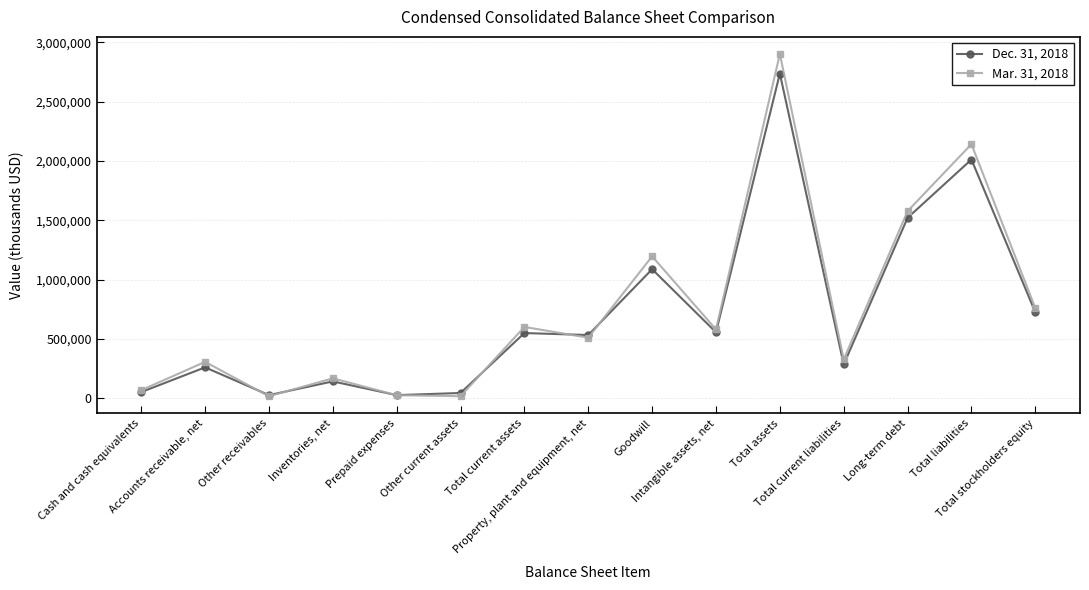

What is the lowest value of the Mar. 31, 2018 series?

16589